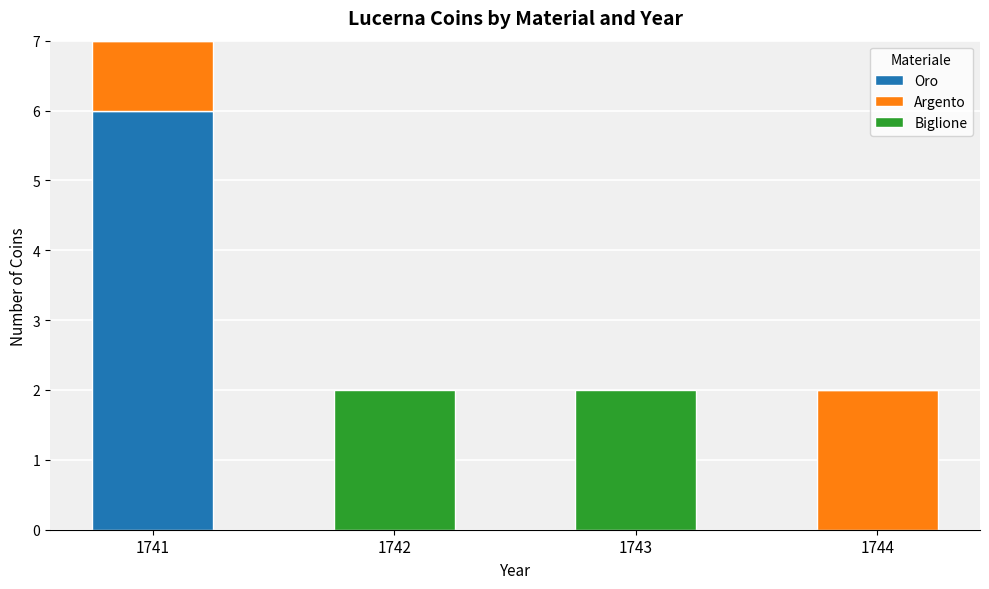

What is the sum of all Oro values?

6